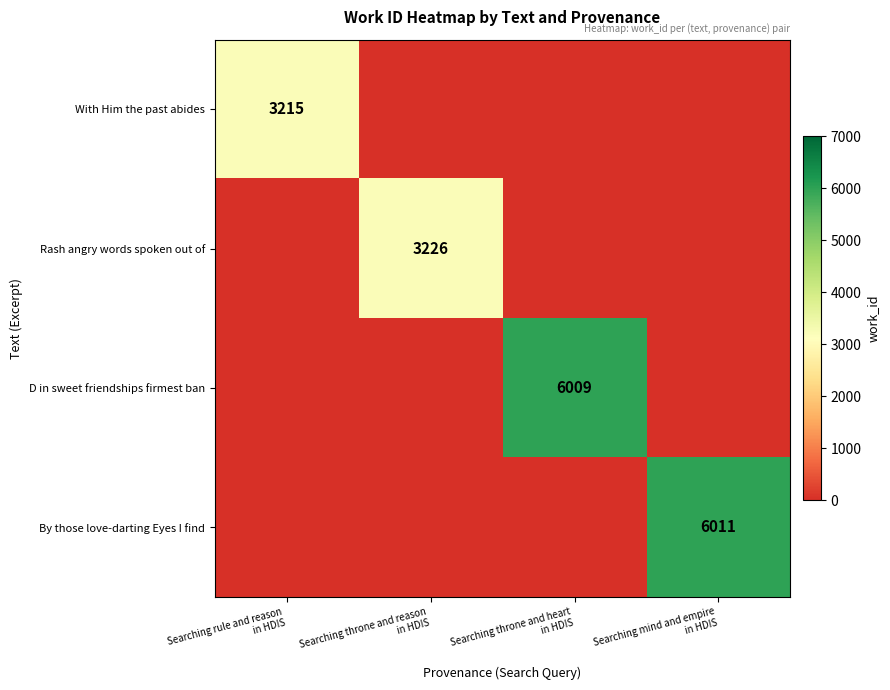

What is the sum of all By those love-darting Eyes I find values?

6011